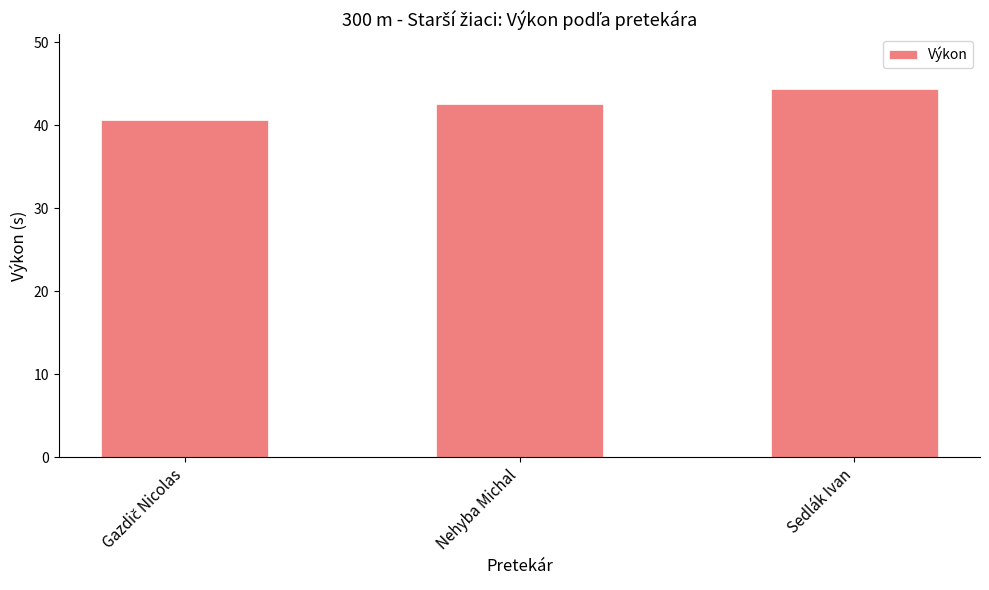

What is the greatest value displayed?

44.3